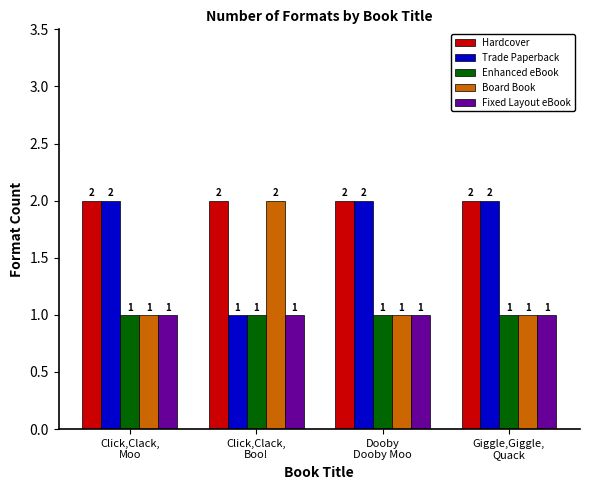

Is the value of Hardcover at Dooby
Dooby Moo greater than the value of Fixed Layout eBook at Click,Clack,
Moo?

Yes